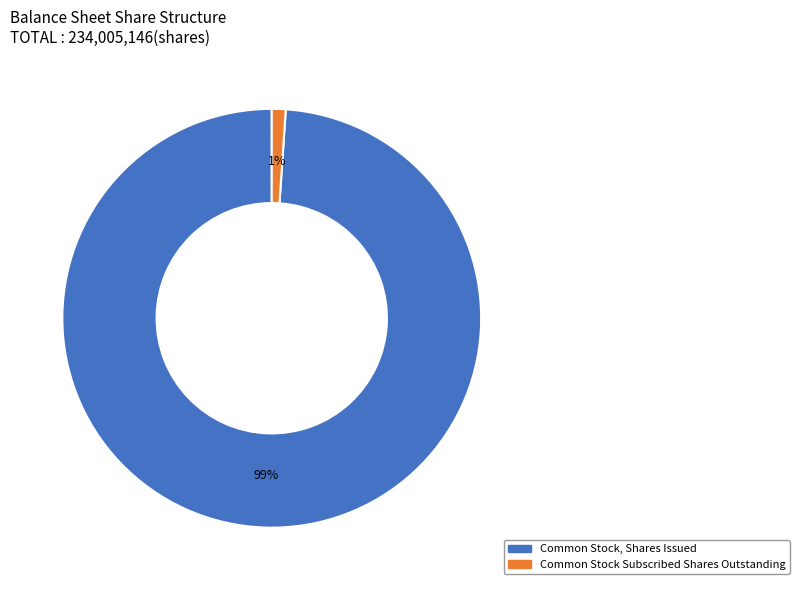

To the nearest percent, what is the difference between the largest and smallest slice percentages?

98%